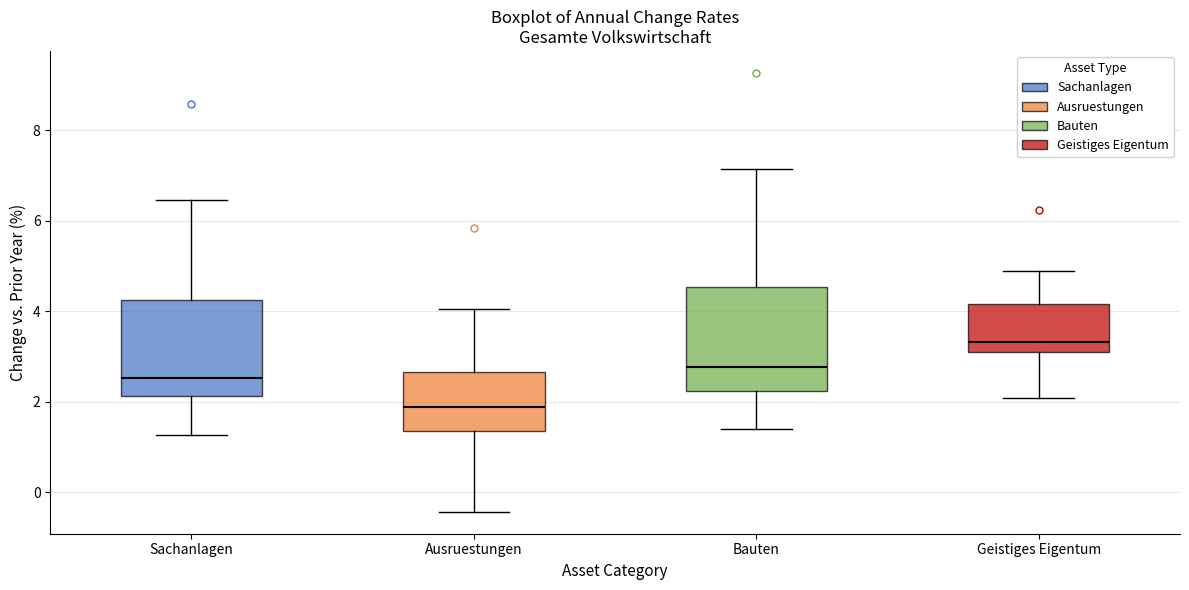

Reading left to right, read every box against the y-axis: the position of its median line, the range the box covers, and the ends of its whiskers. The values are not printed on the chart, so give them approximately, as read against the axis.

Sachanlagen: median 2.6, box 2.2 to 4.2, whiskers 1.2 to 6.4
Ausruestungen: median 1.8, box 1.4 to 2.6, whiskers -0.4 to 4.0
Bauten: median 2.8, box 2.2 to 4.6, whiskers 1.4 to 7.2
Geistiges Eigentum: median 3.4, box 3.0 to 4.2, whiskers 2.0 to 4.8